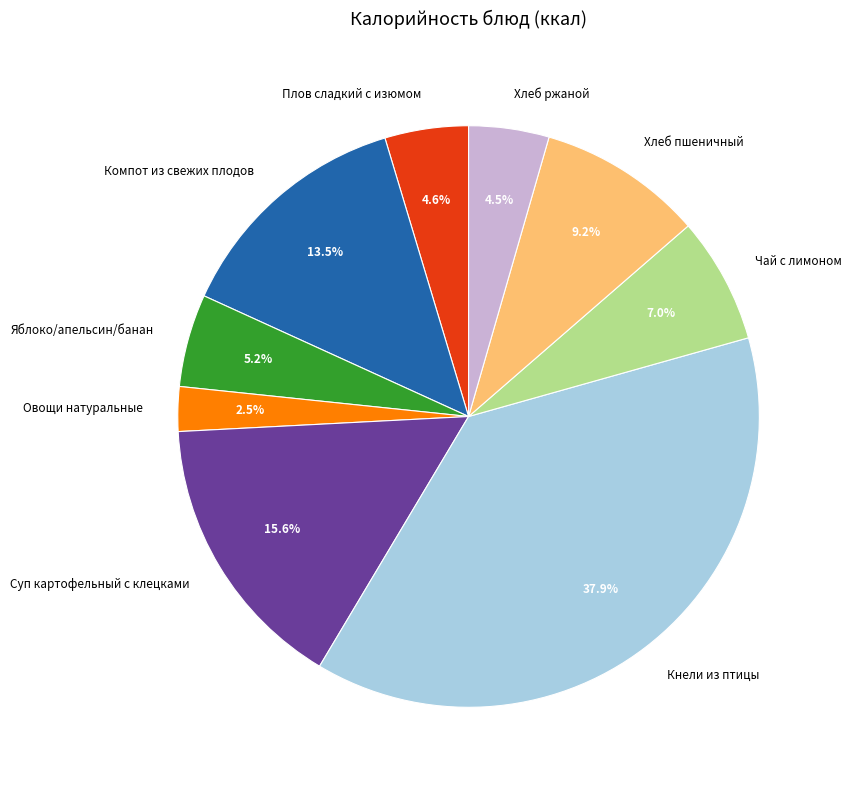

What is the ratio of the value at Компот из свежих плодов to the value at Хлеб ржаной?

3.0